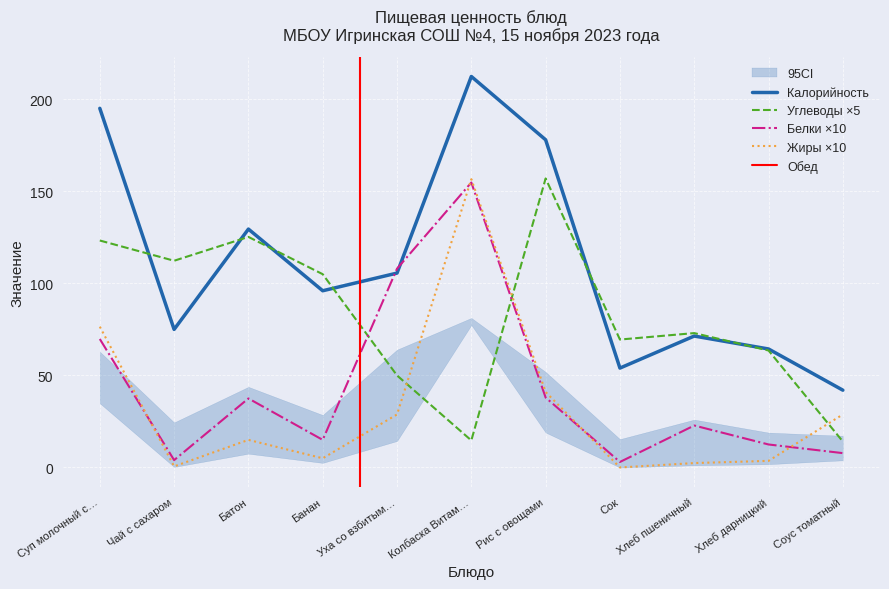

True or false: Жиры has a value of 28.8 at Соус томатный.

True